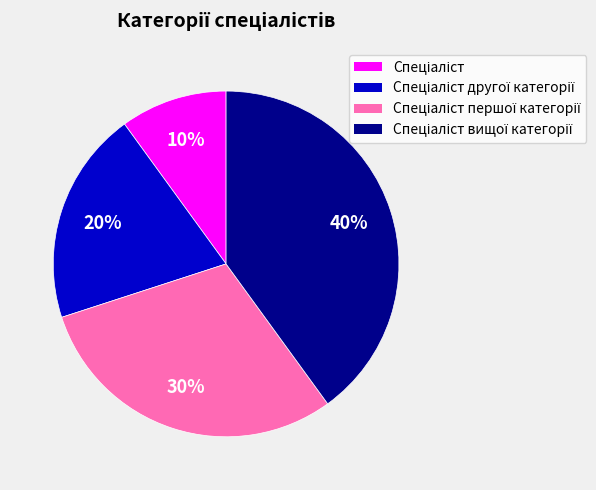

Is there a majority slice in this chart?

No